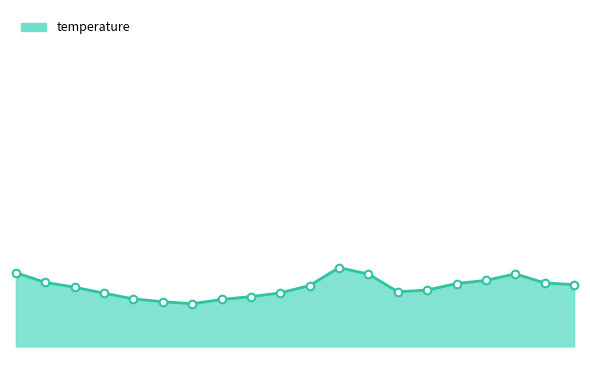

What is the ratio of the value at 6 to the value at 4?

1.0